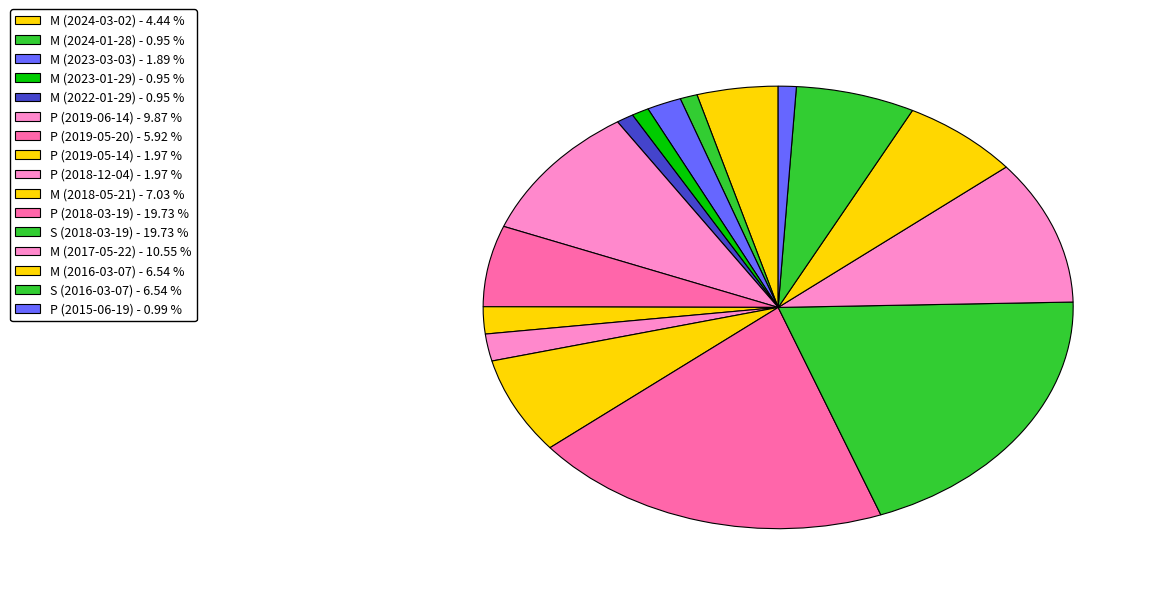

How many segments does this pie chart have?

16